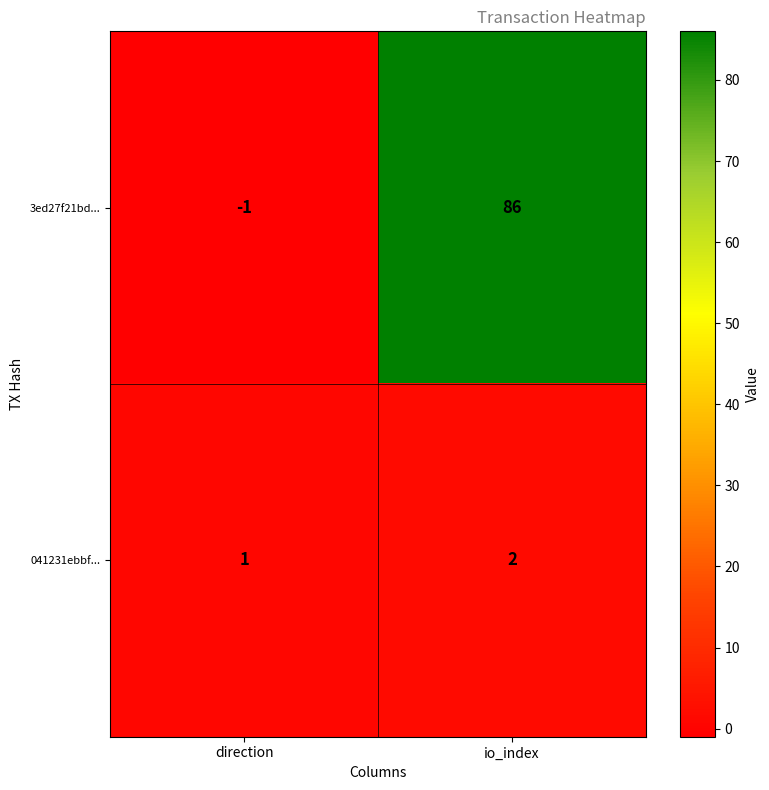

Which series has the widest spread of values?

3ed27f21bd...